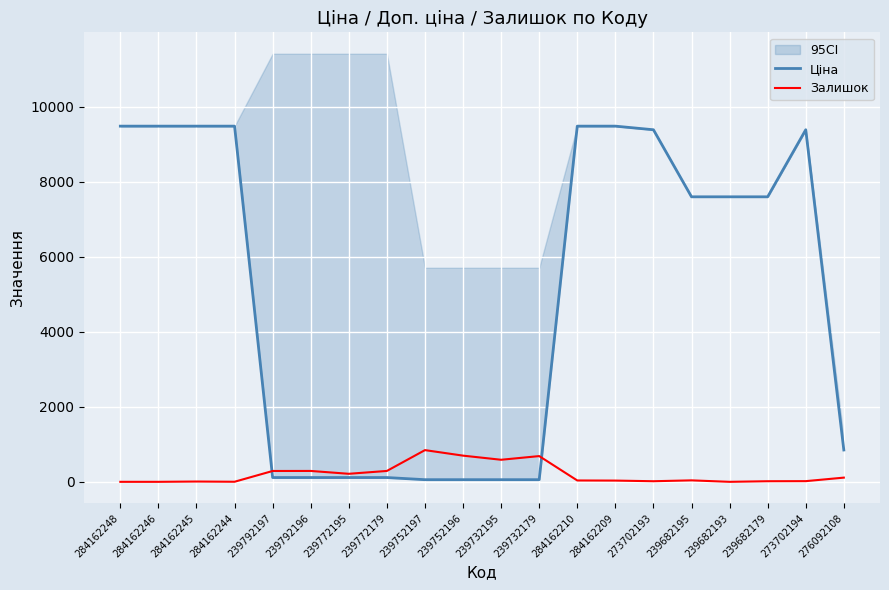

Reading left to right, what are all the values shown in this chart?

Ціна: 284162248=9480.1	284162246=9480.1	284162245=9480.1	284162244=9480.1	239792197=114.1	239792196=114.1	239772195=114.1	239772179=114.1	239752197=57.0	239752196=57.0	239732195=57.0	239732179=57.0	284162210=9480.1	284162209=9480.1	273702193=9384.0	239682195=7596.5	239682193=7596.5	239682179=7596.5	273702194=9384.0	276092108=848.4
Залишок: 284162248=0.0	284162246=0.0	284162245=8.0	284162244=2.0	239792197=289.0	239792196=290.0	239772195=214.0	239772179=290.0	239752197=845.0	239752196=698.0	239732195=588.0	239732179=686.0	284162210=36.0	284162209=33.0	273702193=16.0	239682195=39.0	239682193=0.0	239682179=16.0	273702194=18.0	276092108=112.0